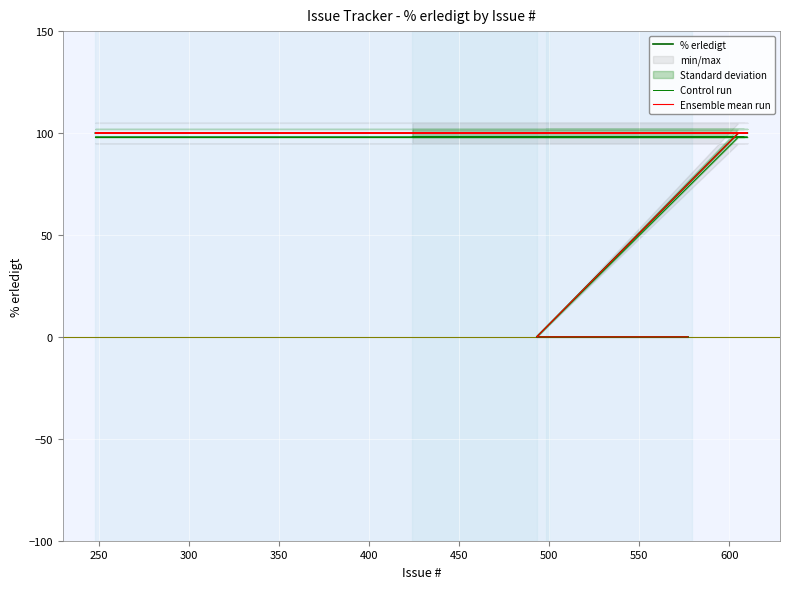

How many categories are shown in the chart?

14